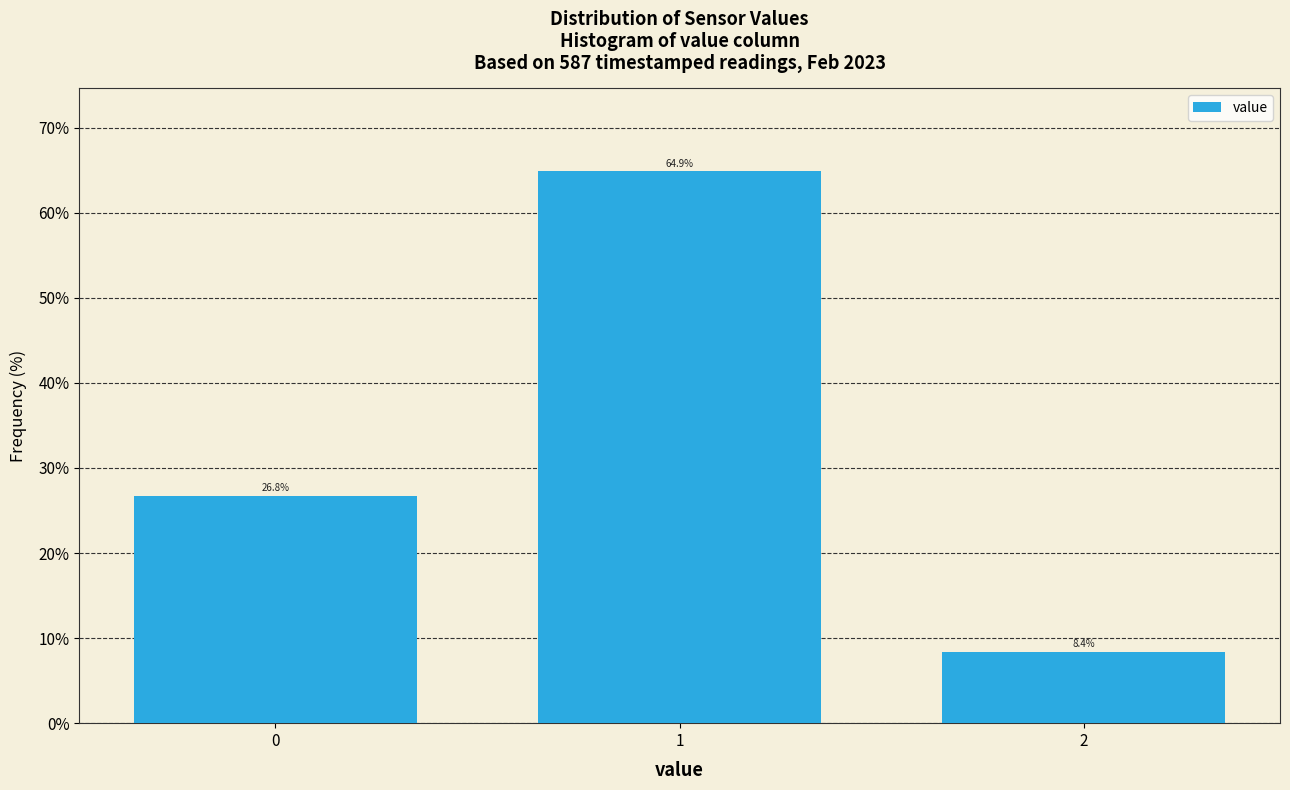

Reading left to right, what are all the values shown in this chart?

0=26.8	1=64.9	2=8.4